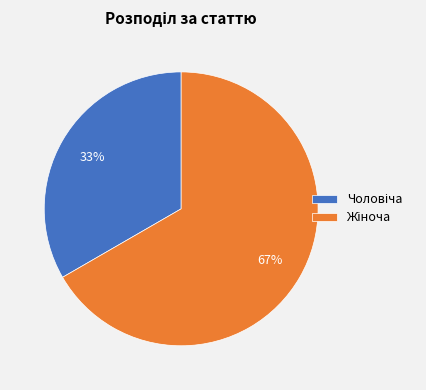

To the nearest percent, what is the average slice percentage?

50%